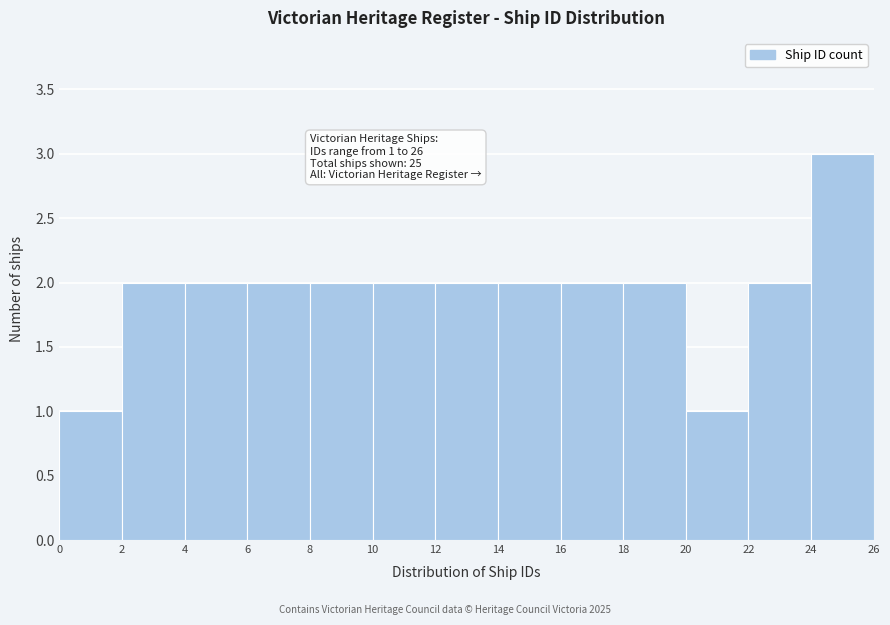

Which range on the x-axis has the tallest bar?

24 to 26